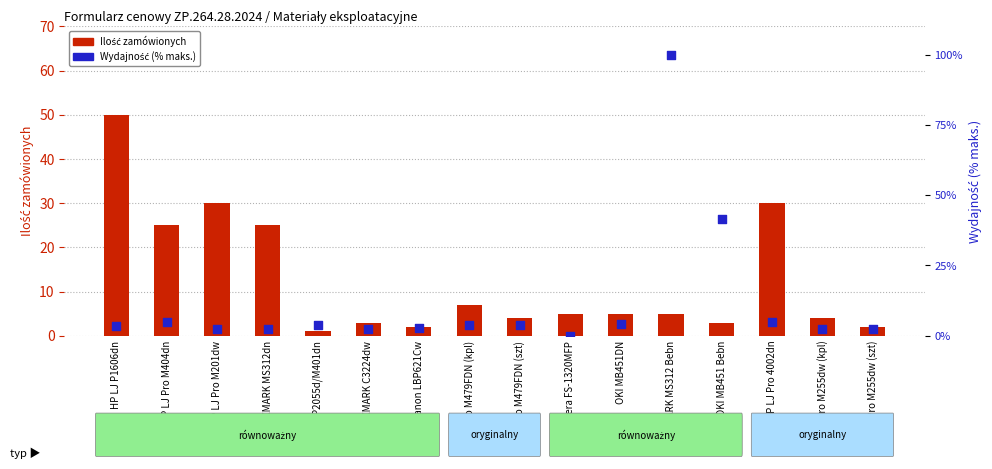

Which series has the widest spread of Y values?

Wydajność (% maks.)